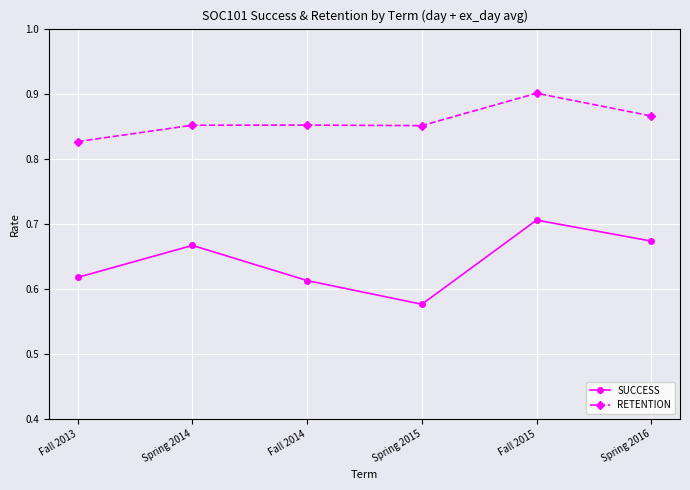

Where is the first local minimum for SUCCESS?

Spring 2015